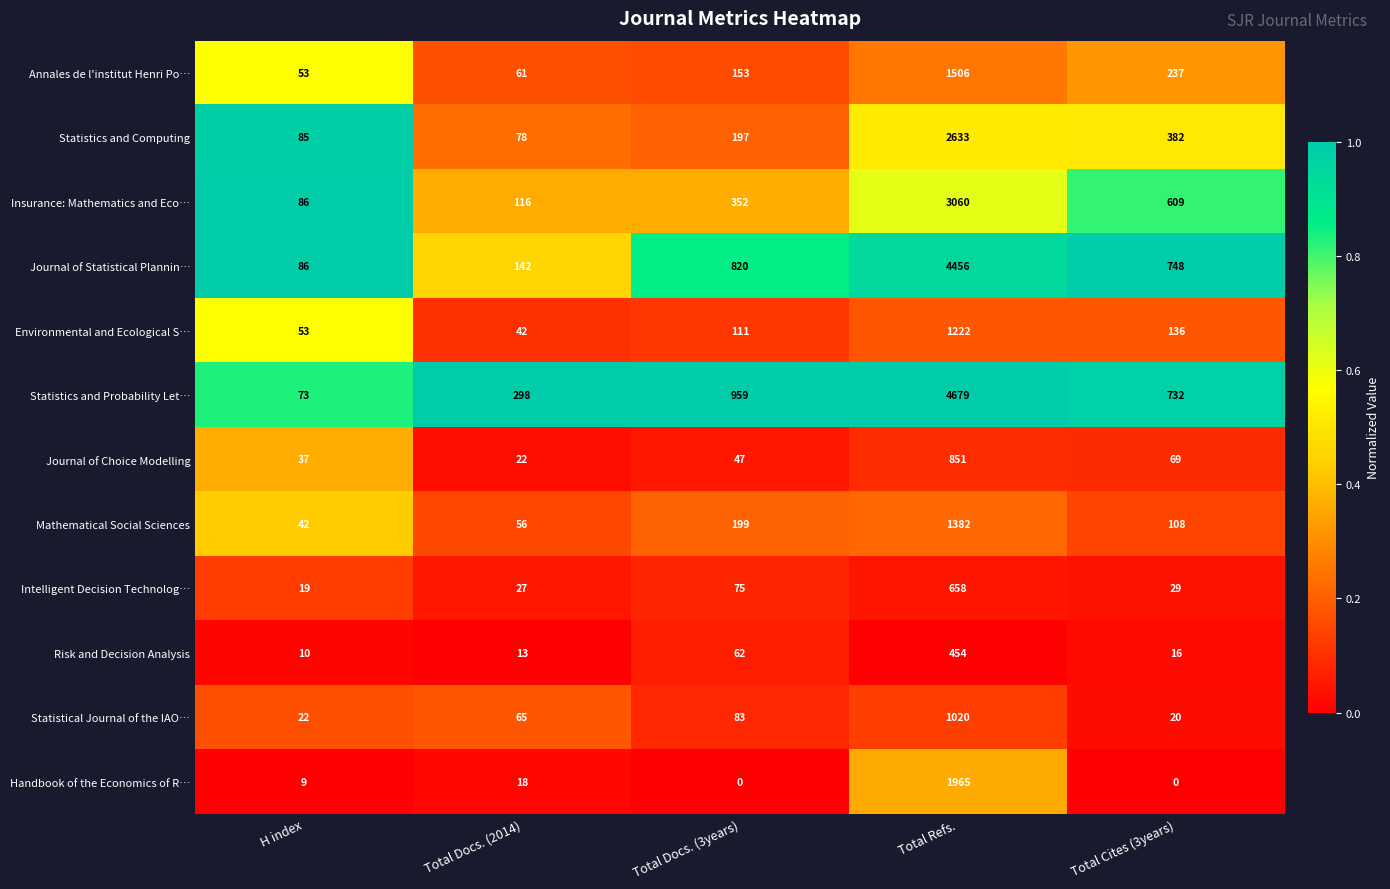

What is the sum of all Journal of Statistical Plannin… values?

6252